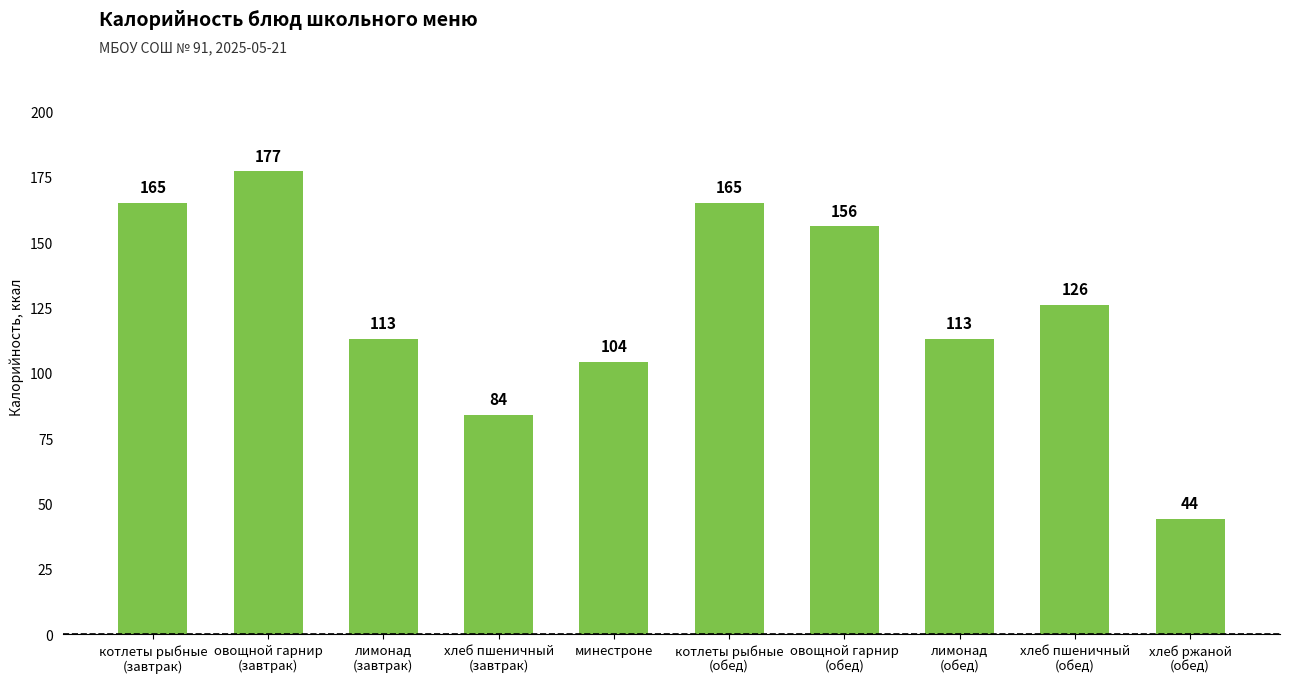

The chart shows a value of 41 at котлеты рыбные
(завтрак). True or false?

False